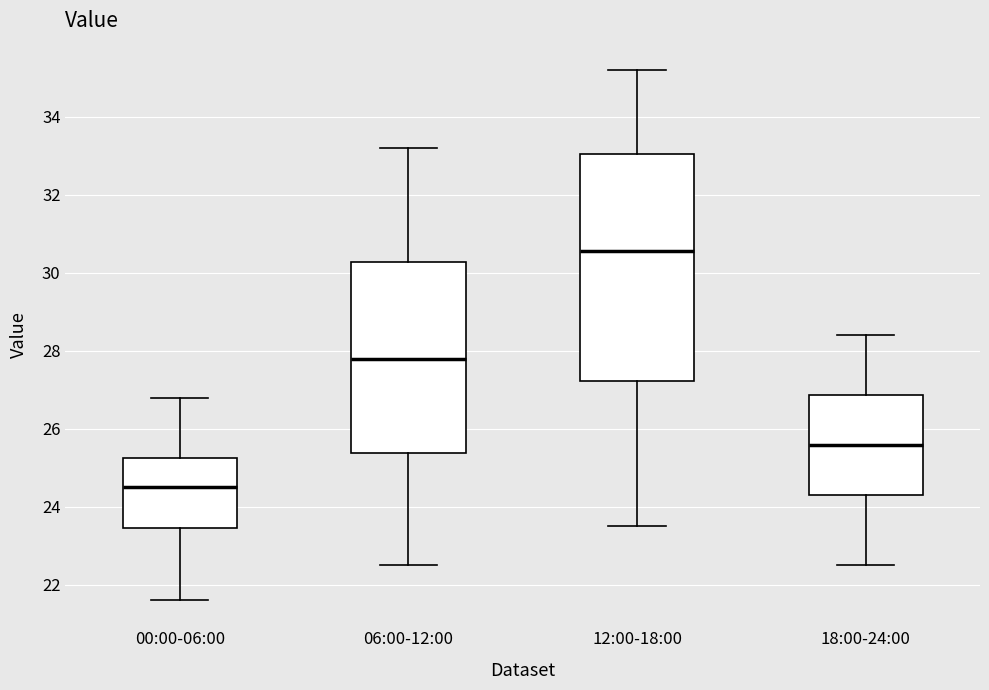

Reading left to right, read every box against the y-axis: the position of its median line, the range the box covers, and the ends of its whiskers. The values are not printed on the chart, so give them approximately, as read against the axis.

00:00-06:00: median 24.6, box 23.4 to 25.2, whiskers 21.6 to 26.8
06:00-12:00: median 27.8, box 25.4 to 30.2, whiskers 22.6 to 33.2
12:00-18:00: median 30.6, box 27.2 to 33.0, whiskers 23.6 to 35.2
18:00-24:00: median 25.6, box 24.4 to 26.8, whiskers 22.6 to 28.4